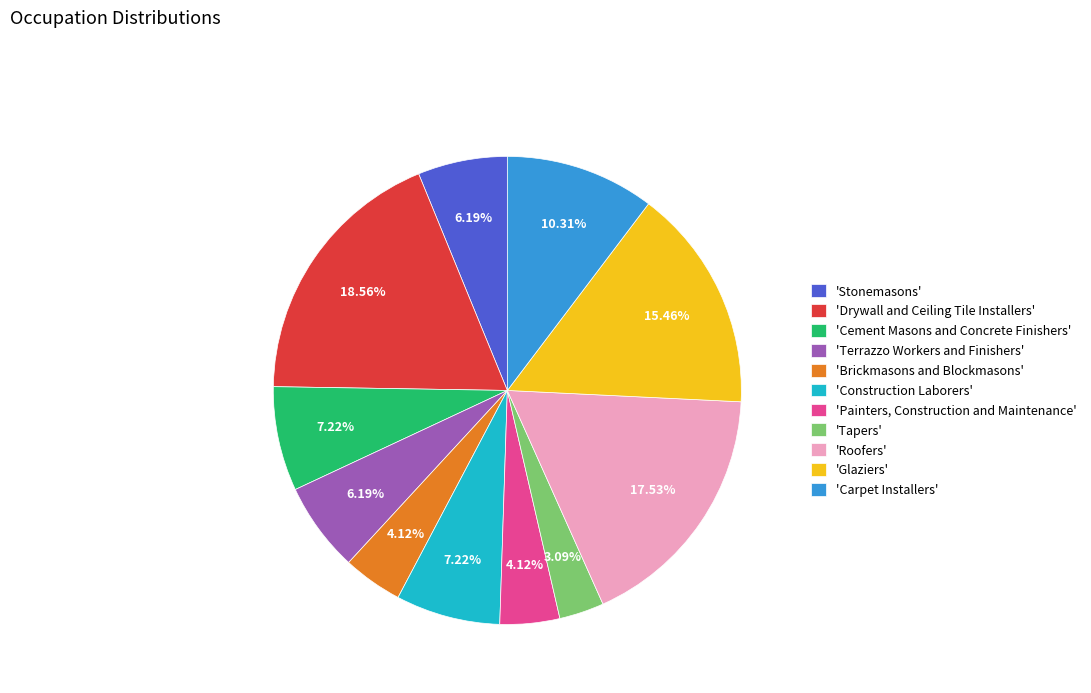

Between 'Brickmasons and Blockmasons' and 'Drywall and Ceiling Tile Installers', which is larger?

'Drywall and Ceiling Tile Installers'